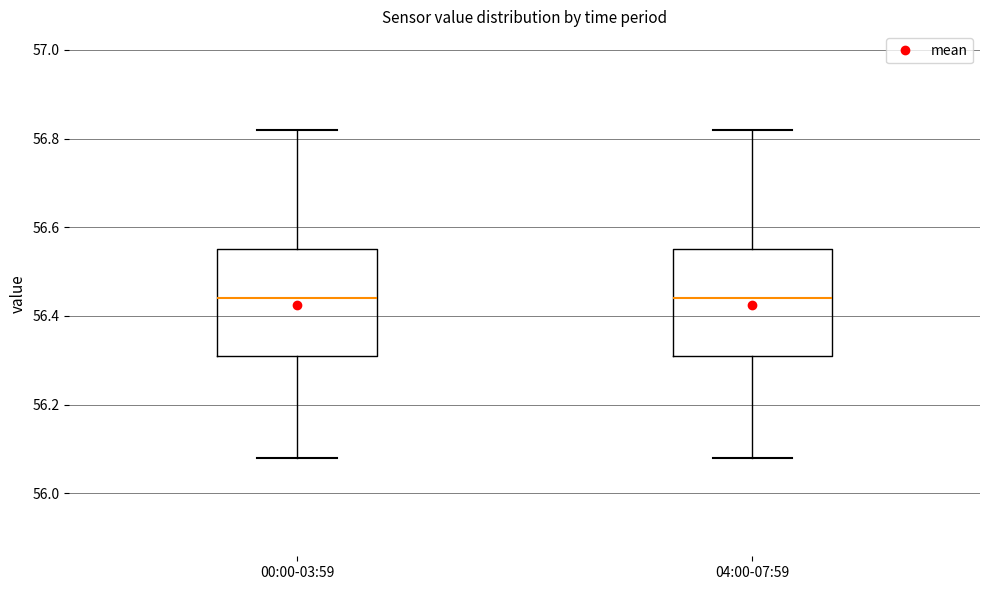

Reading left to right, read every box against the y-axis: the position of its median line, the range the box covers, and the ends of its whiskers. The values are not printed on the chart, so give them approximately, as read against the axis.

00:00-03:59: median 56.44, box 56.32 to 56.56, whiskers 56.08 to 56.82
04:00-07:59: median 56.44, box 56.32 to 56.56, whiskers 56.08 to 56.82